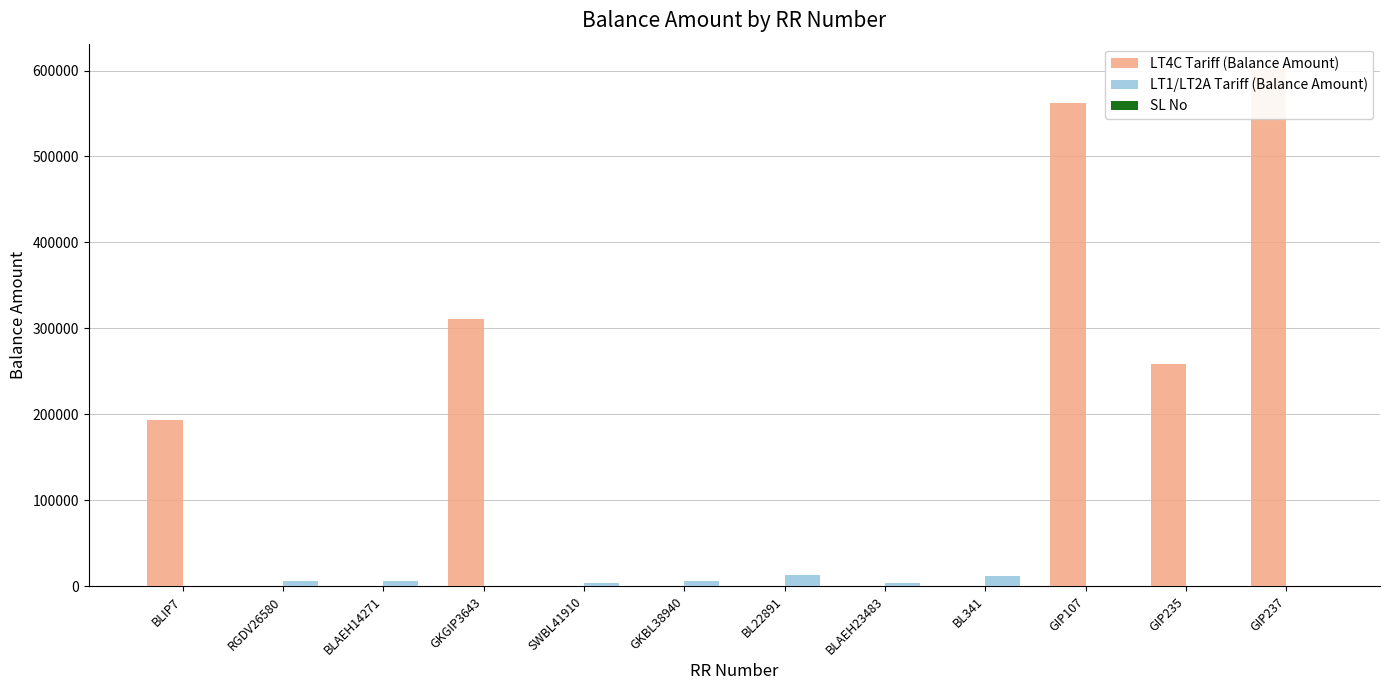

How many groups of bars are there?

12